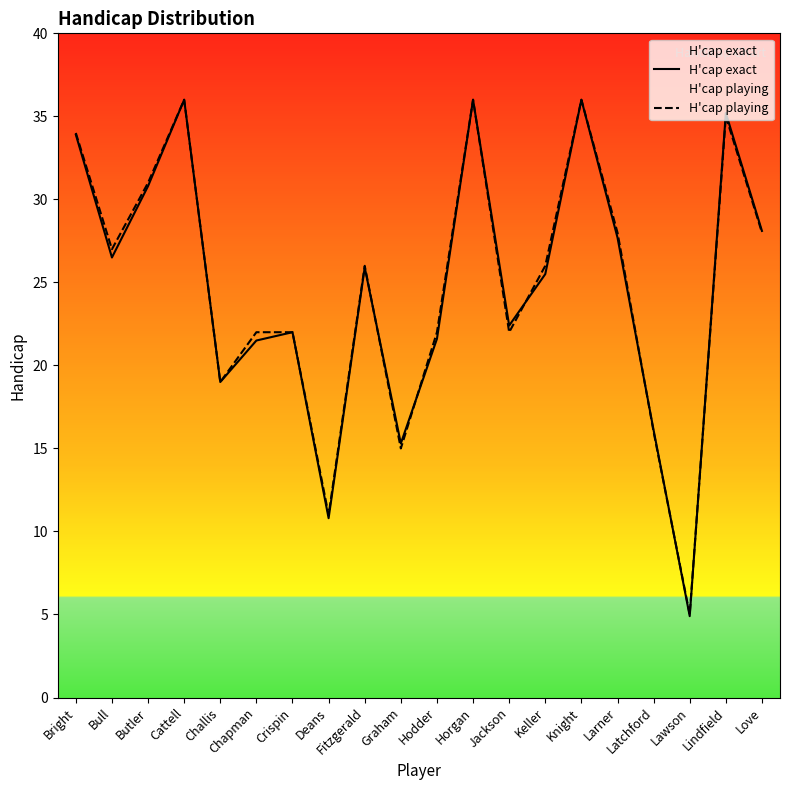

True or false: H'cap playing and H'cap exact intersect in this chart.

True